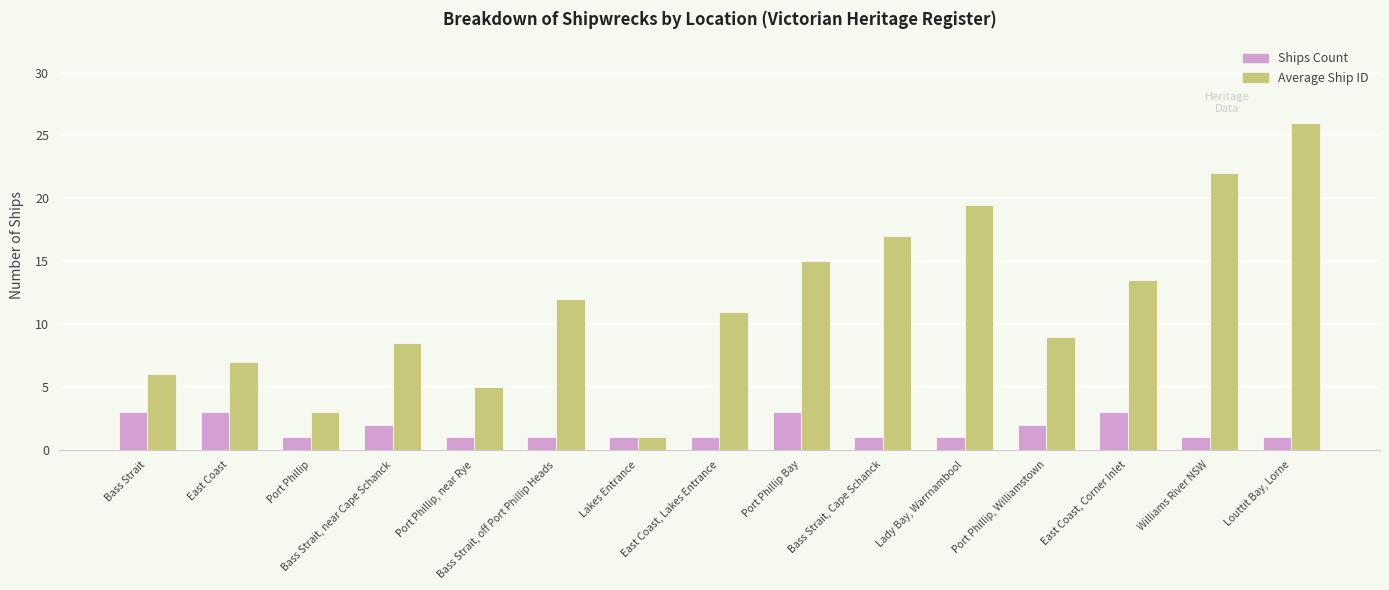

What is the difference between the maximum and second lowest values in the Ships Count series?

2.0